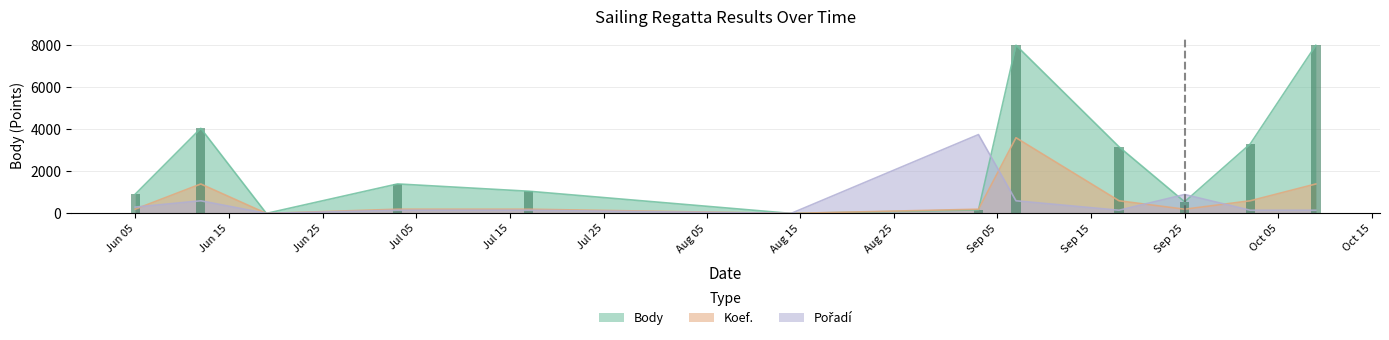

True or false: Koef. has a value of 200 at Jun 05.

True